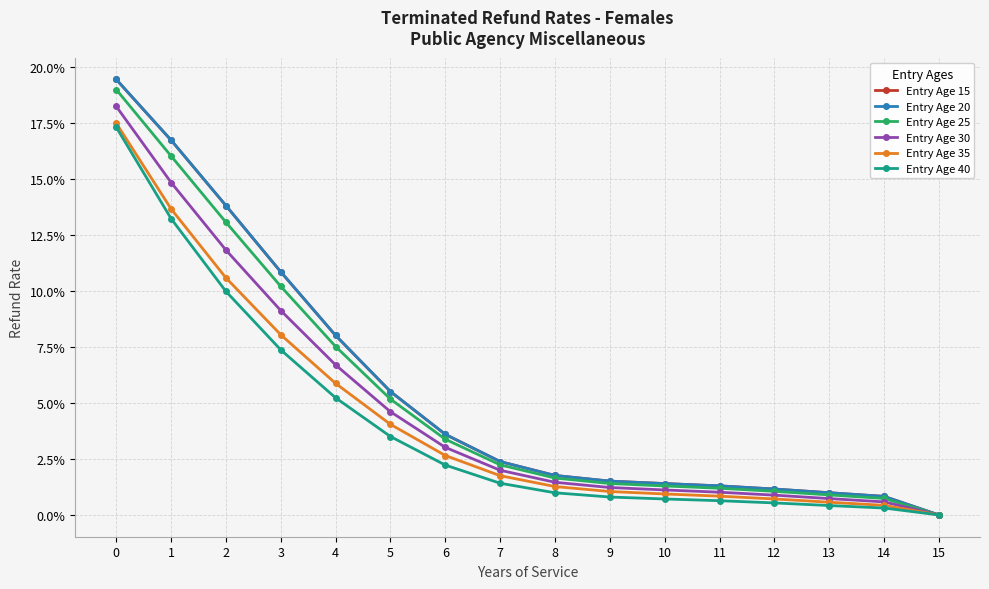

Does the chart have visible grid lines?

Yes